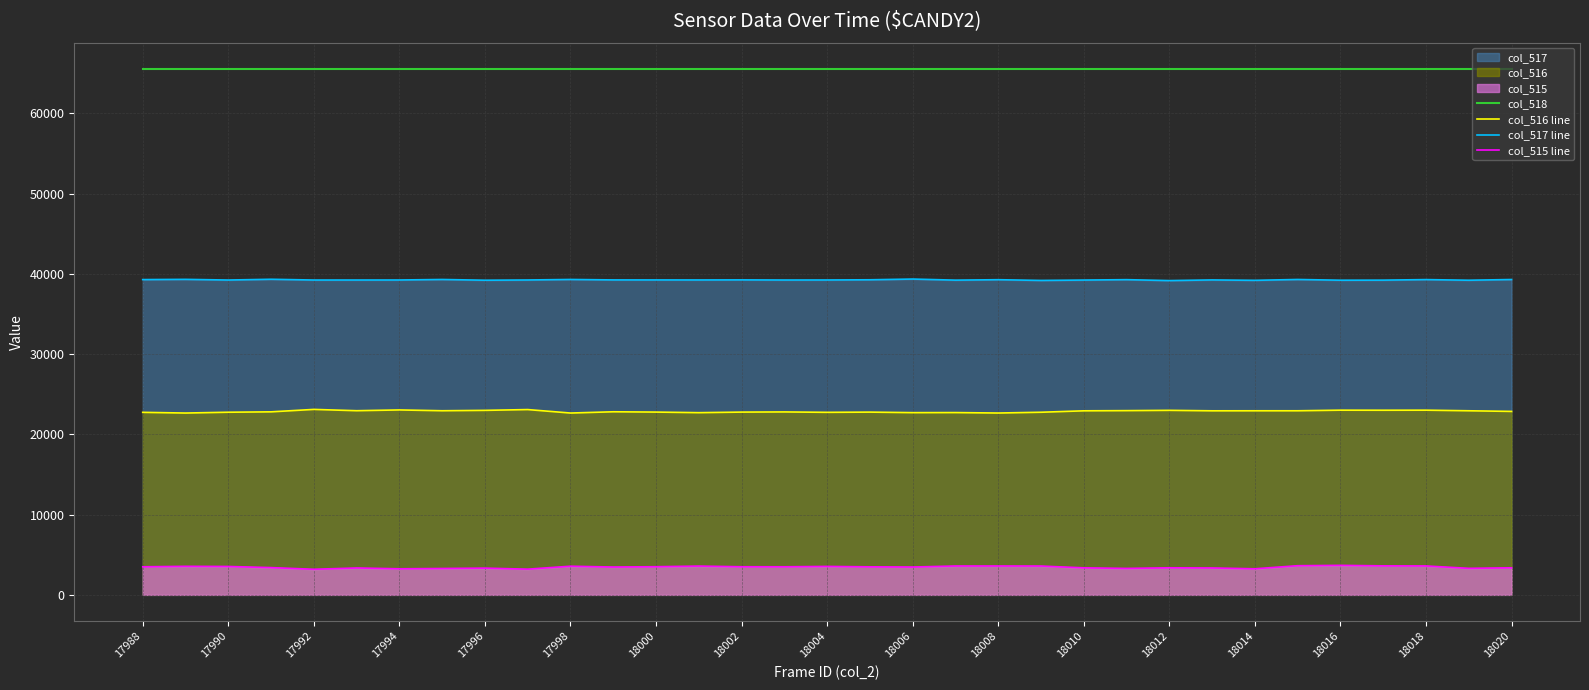

How many categories are shown in the chart?

33